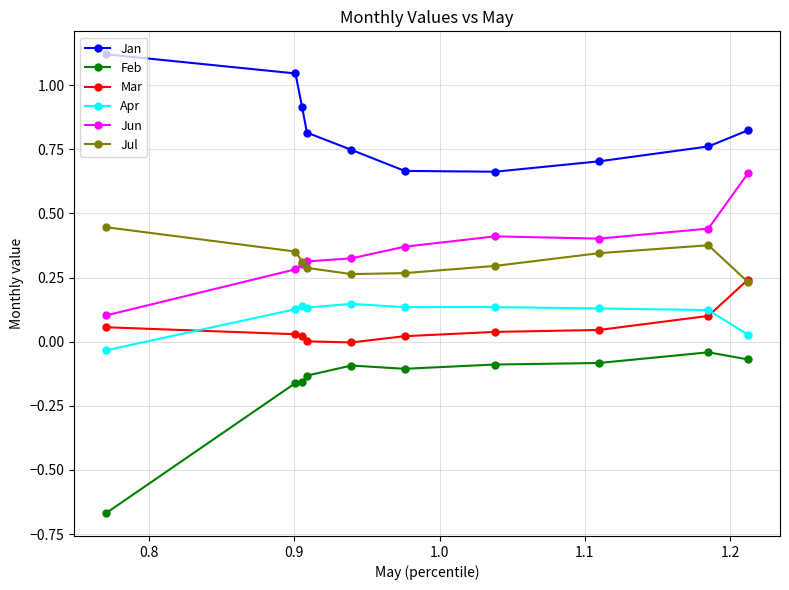

At how many categories does at least one series exceed 0?

10